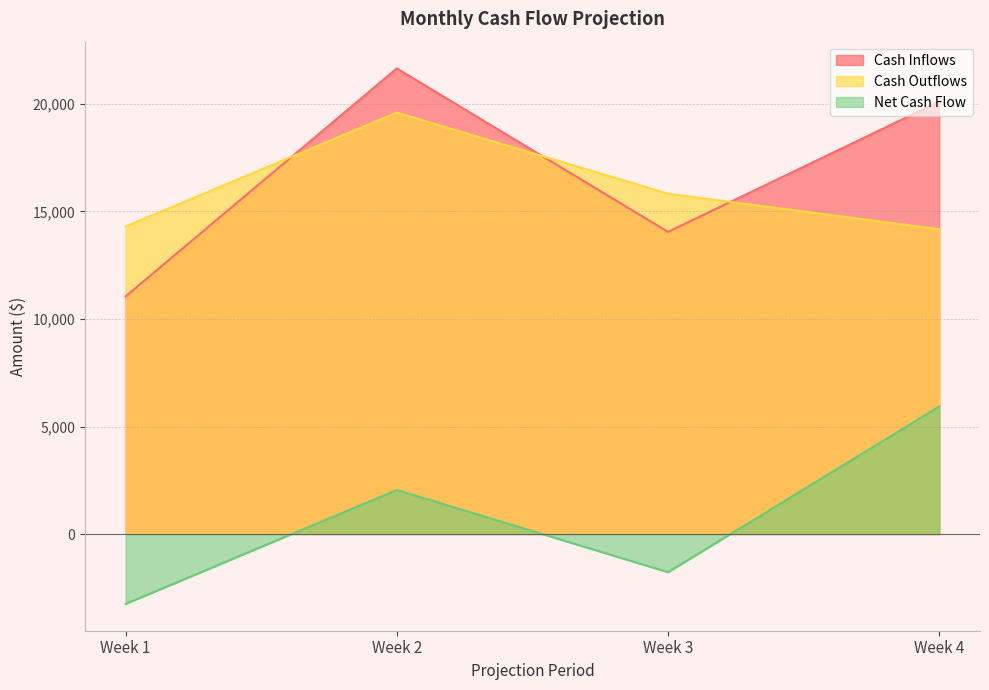

How many data points in Cash Outflows are above 15825?

1